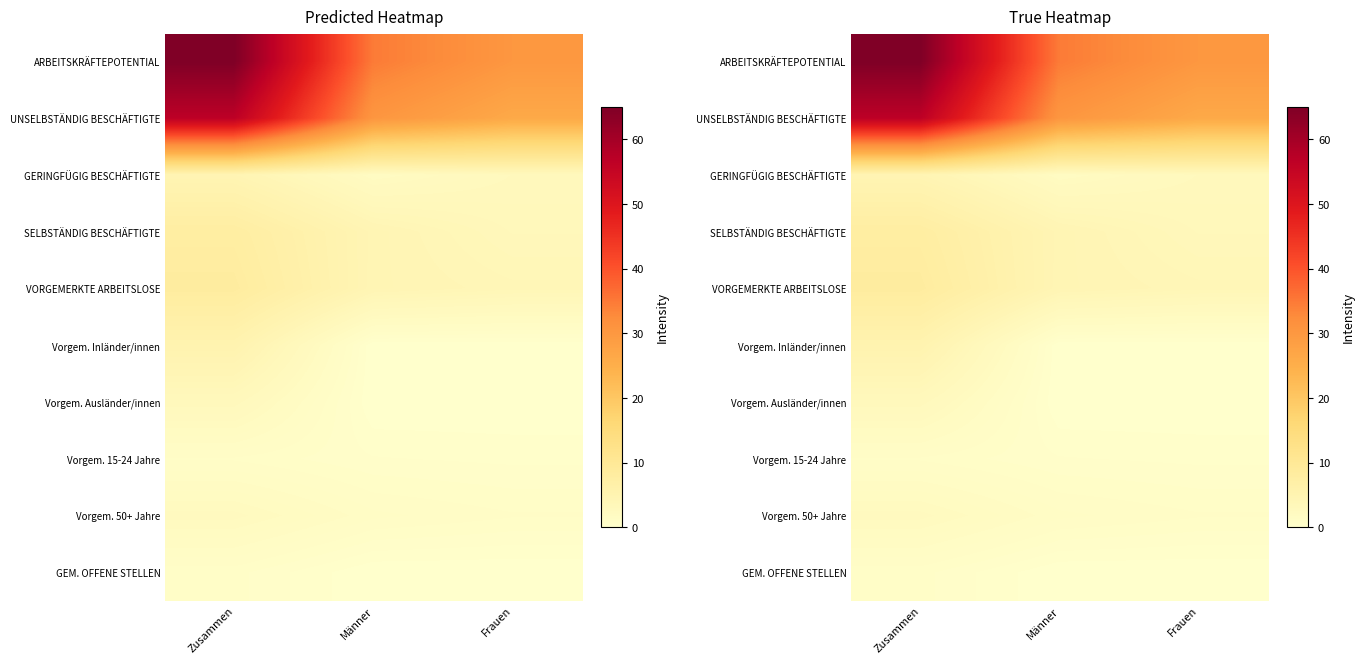

What is the difference between the maximum and minimum values in the GEM. OFFENE STELLEN series?

0.9